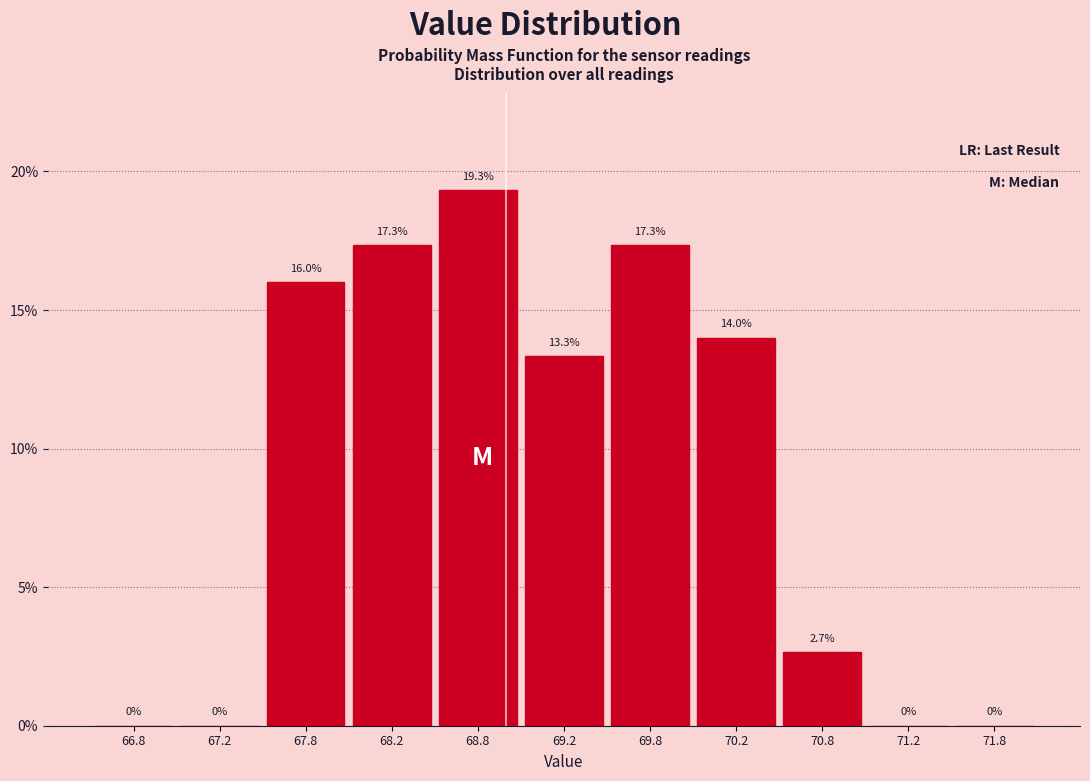

How tall is the bar that spans 68.5 to 69.0 on the x-axis?

19.3